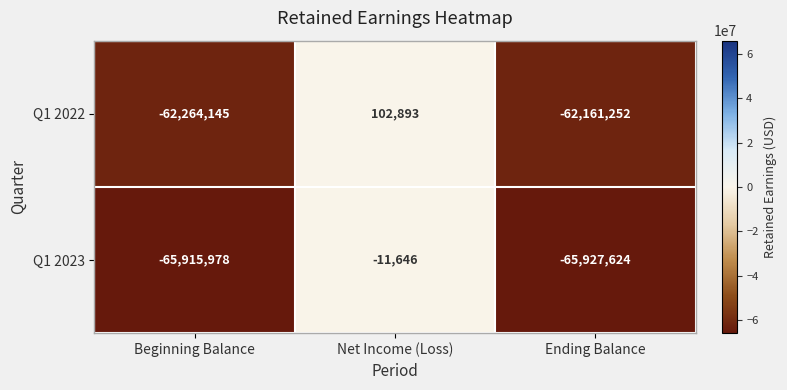

Is it true that Q1 2023 equals -65927624 at Ending Balance?

True